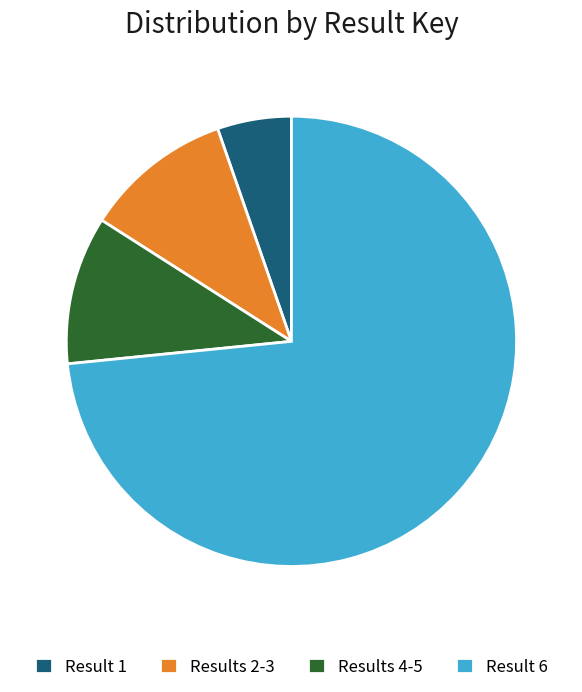

Which category accounts for the majority?

Result 6